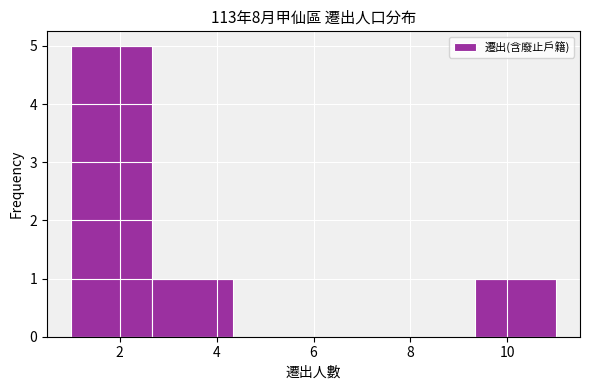

What is the height of the bar covering 9.4 to 11.0 on the x-axis? Neither the bar edges nor the heights are printed on the chart, so give them approximately, as read against the axes.

1